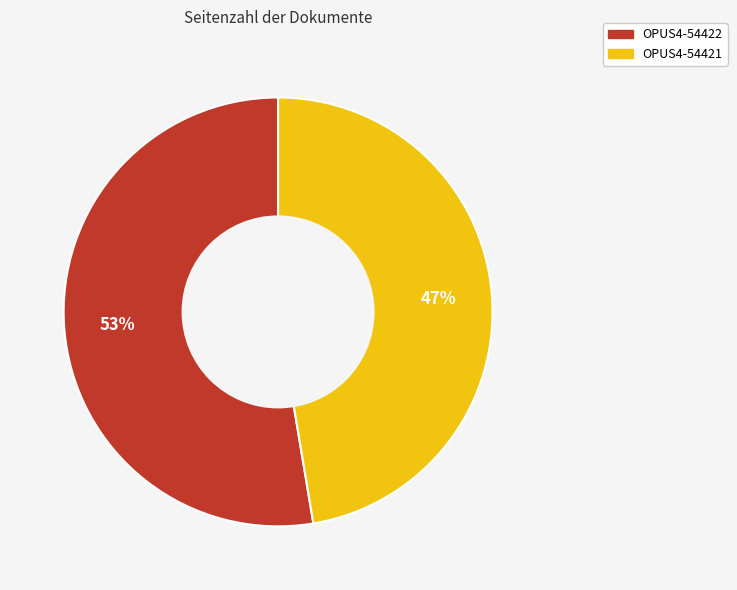

Is it true that OPUS4-54421 is 47% of the pie?

True